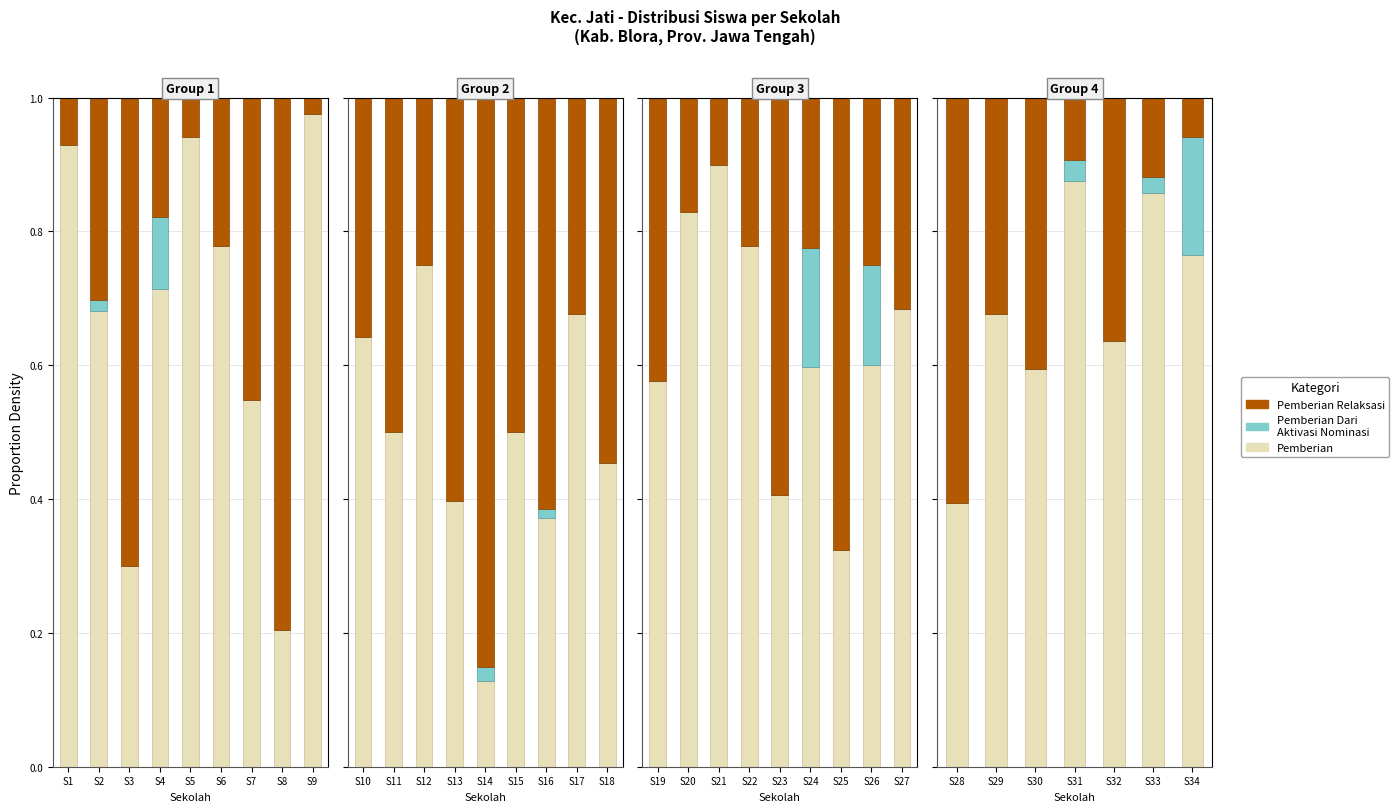

Rank the series at S29 from lowest to highest value.

Pemberian Dari Aktivasi Nominasi, Pemberian Relaksasi, Pemberian